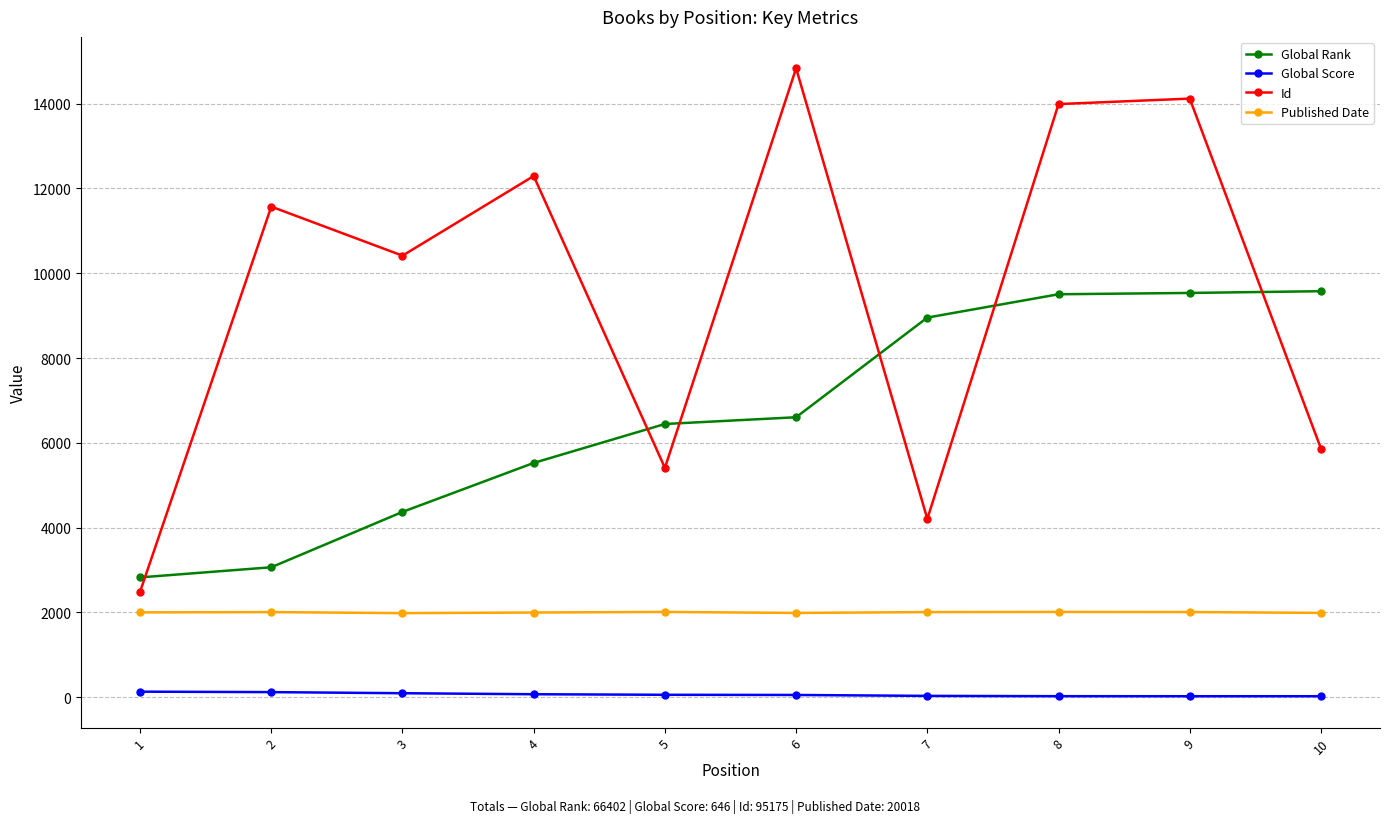

Rank the series by their average value, from highest to lowest.

Id, Global Rank, Published Date, Global Score